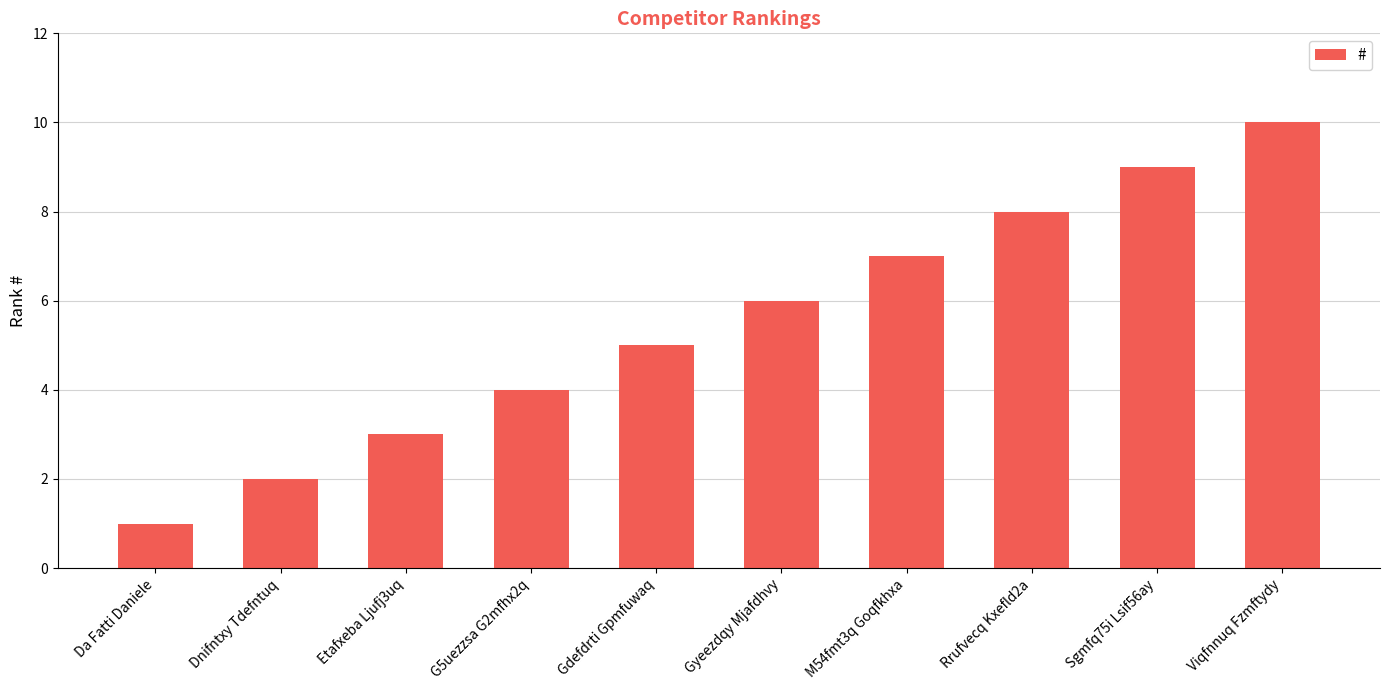

What is the sum of all values?

55